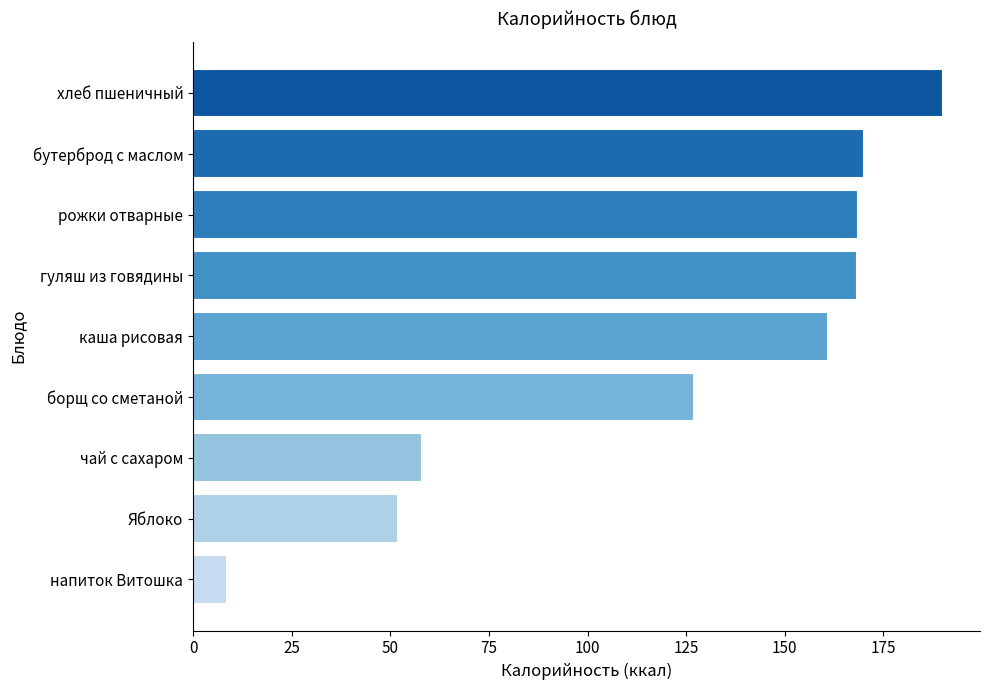

Are the bars grouped side by side (vs. stacked)?

No